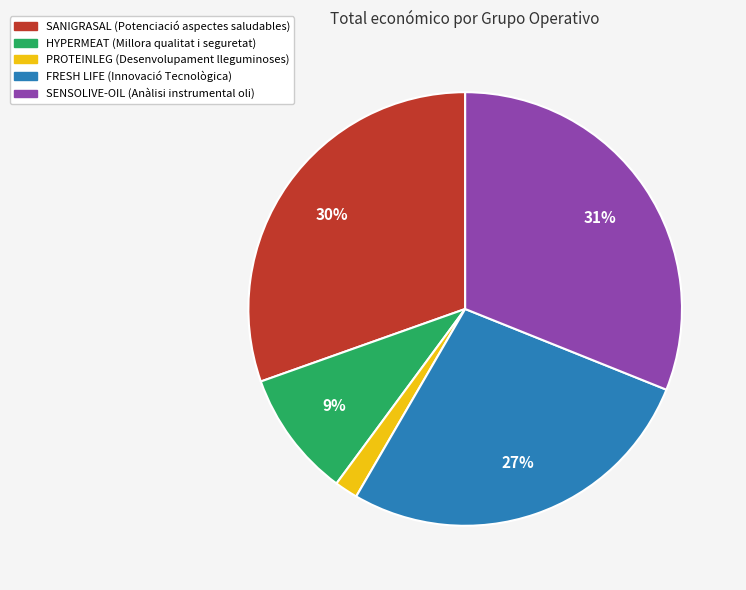

Do HYPERMEAT and SANIGRASAL together represent more than half of the pie?

No